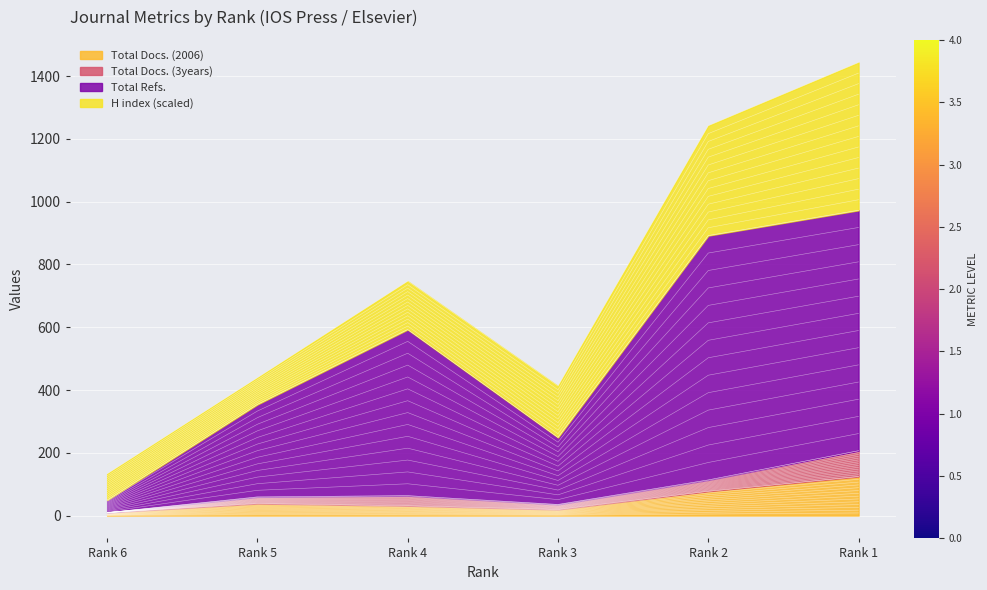

Is the value of Total Docs. (2006) at Rank 6 greater than the value of Total Docs. (3years) at Rank 5?

No